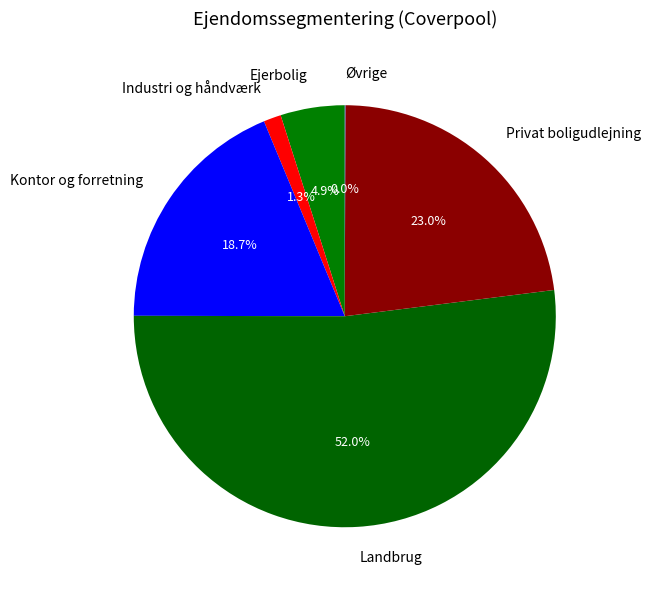

What is the majority slice?

Landbrug